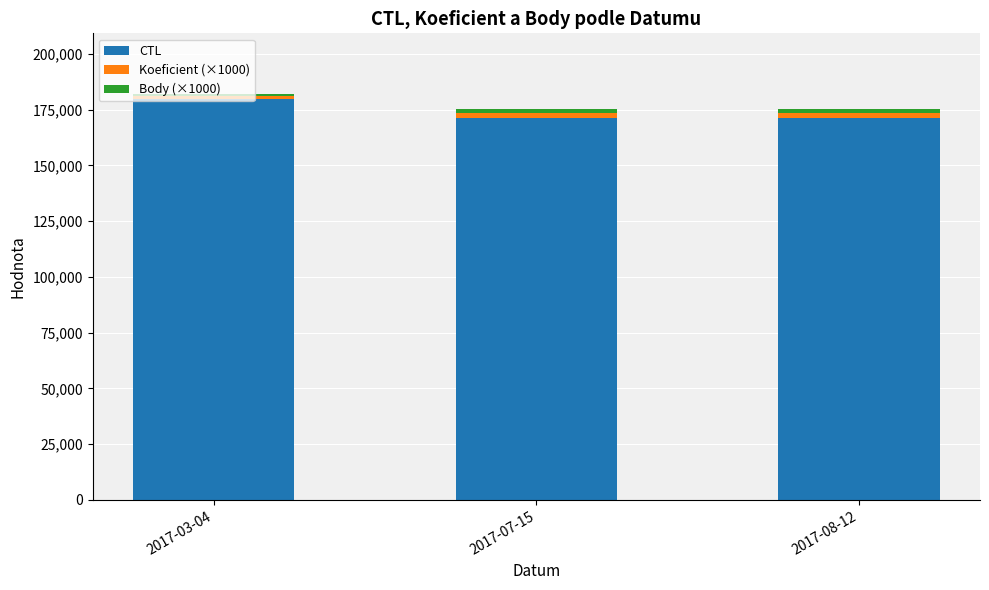

What is the maximum value for CTL?

179905